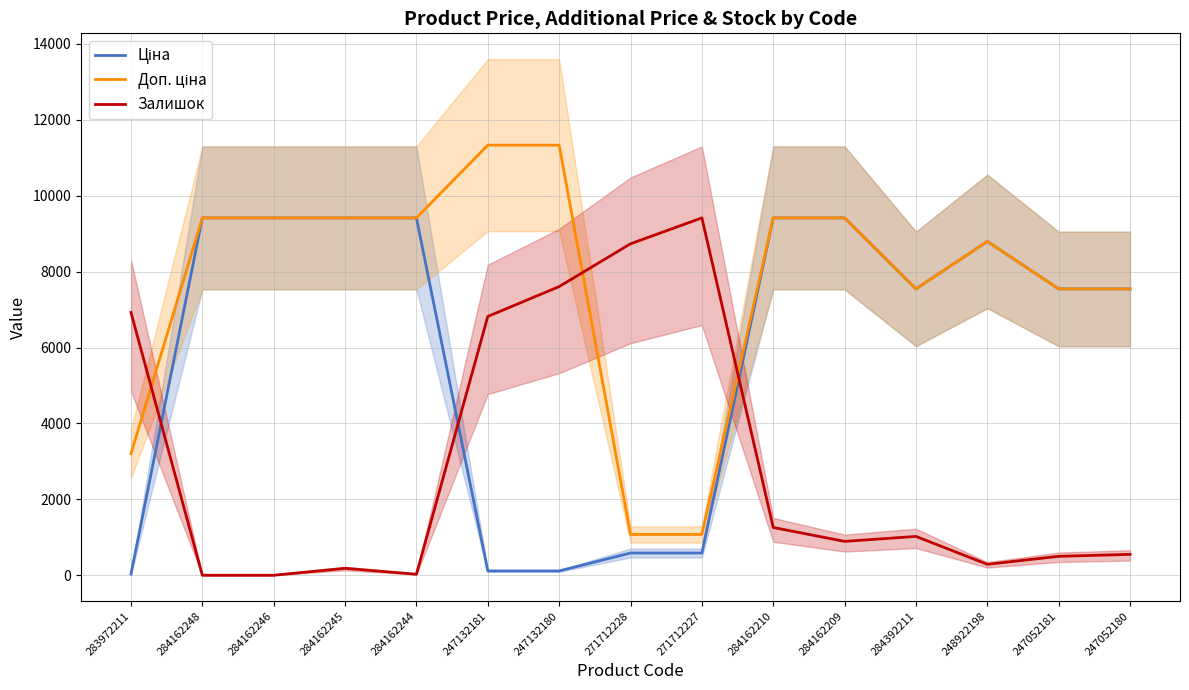

Which series ends up on top after the final intersection of Доп. ціна and Залишок?

Доп. ціна